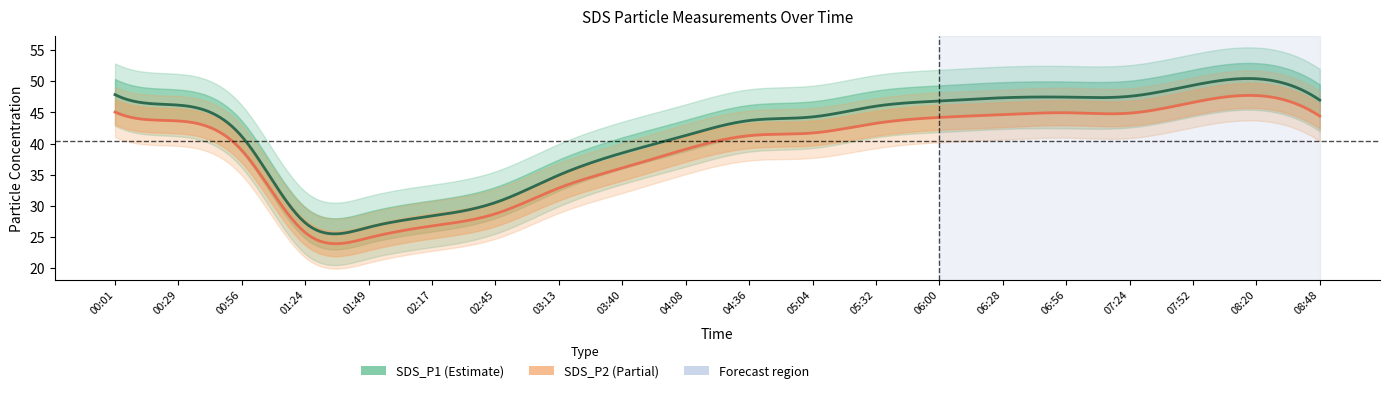

What is the maximum value for SDS_P2?

47.7